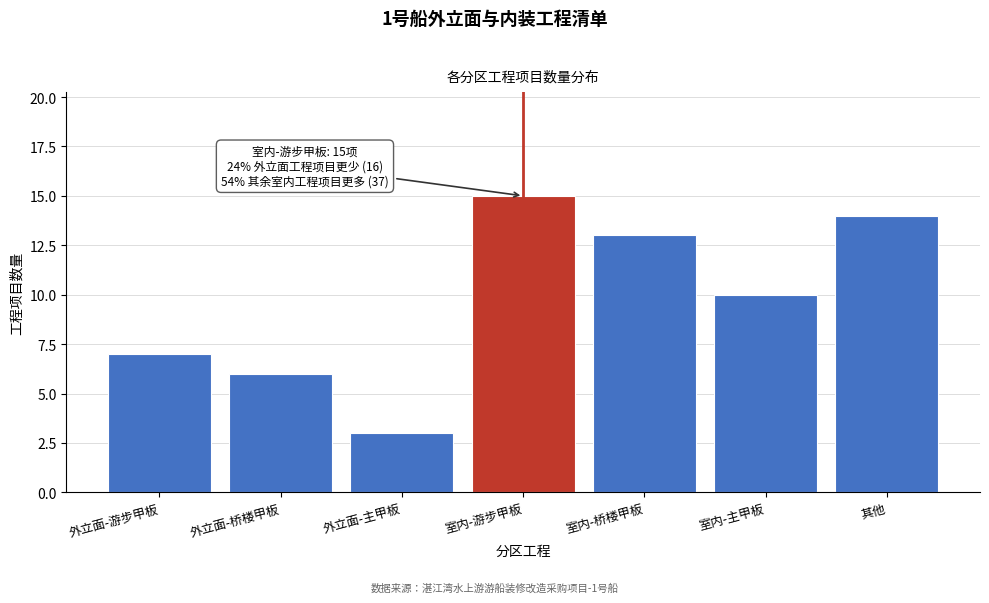

Reading right to left, extract all data points from this chart.

其他=14	室内-主甲板=10	室内-桥楼甲板=13	室内-游步甲板=15	外立面-主甲板=3	外立面-桥楼甲板=6	外立面-游步甲板=7